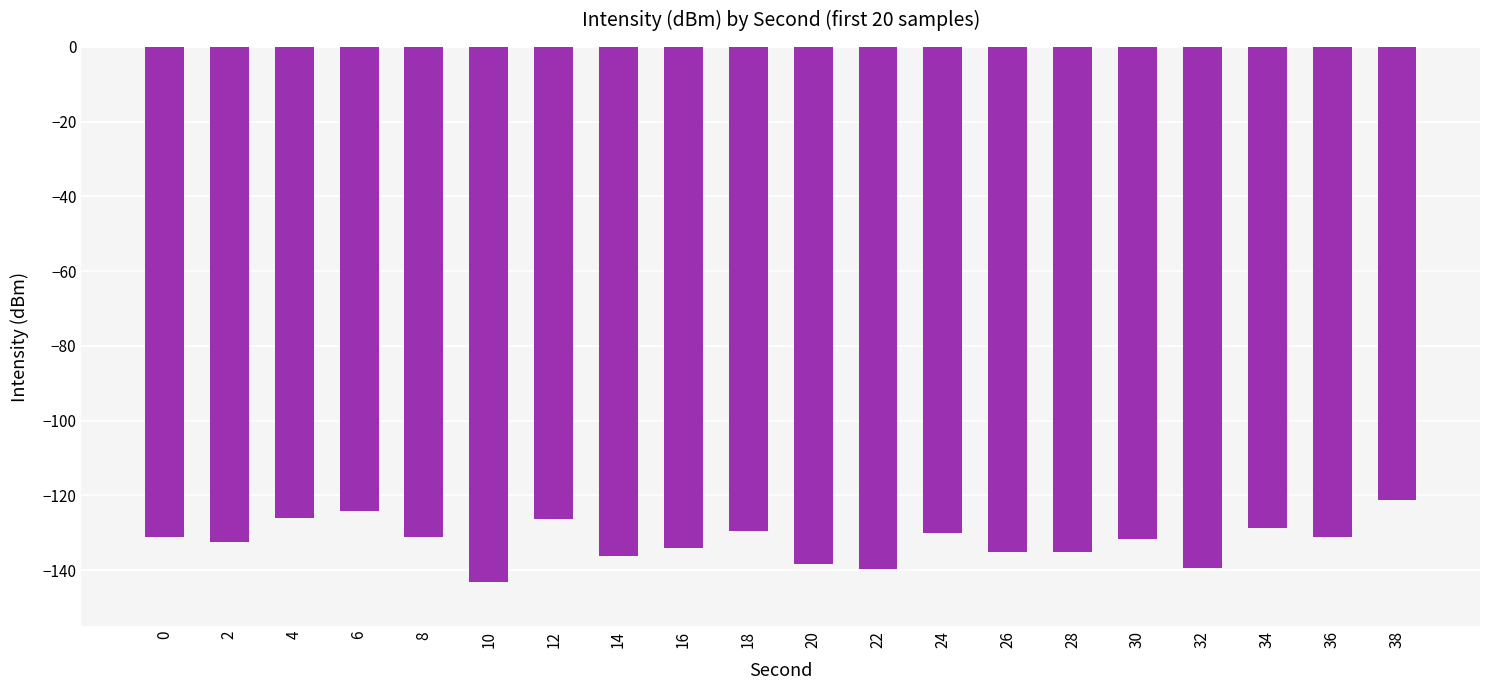

How many data points does each series have?

20